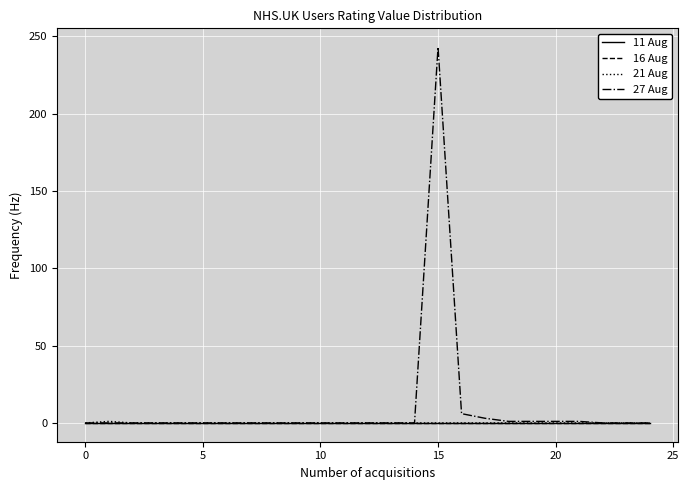

What is the label of the 14th point from the right?

11